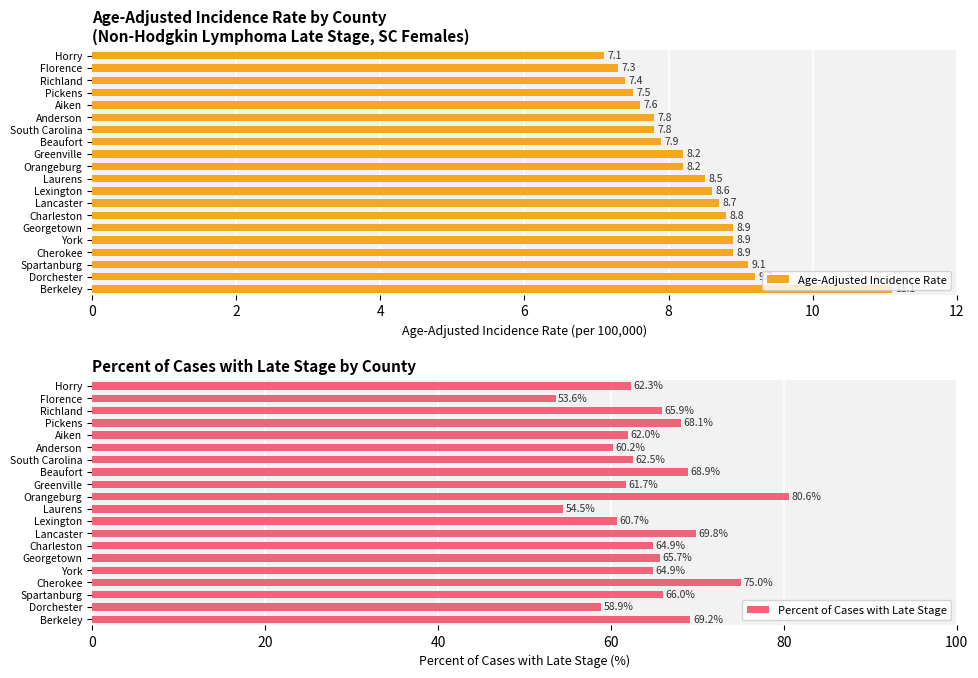

At which label does Age-Adjusted Incidence Rate reach its minimum?

Horry